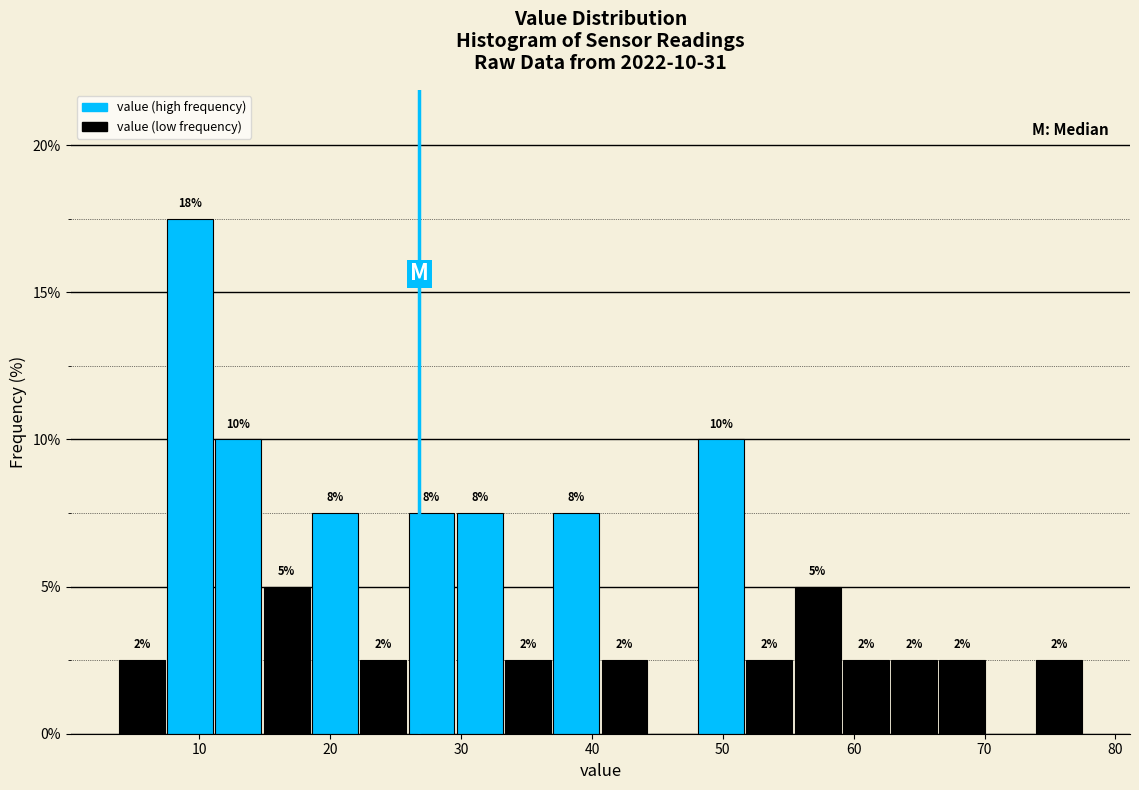

Around what value on the x-axis is the tallest bar? Give the approximate position of its centre, as read against the axis.

9